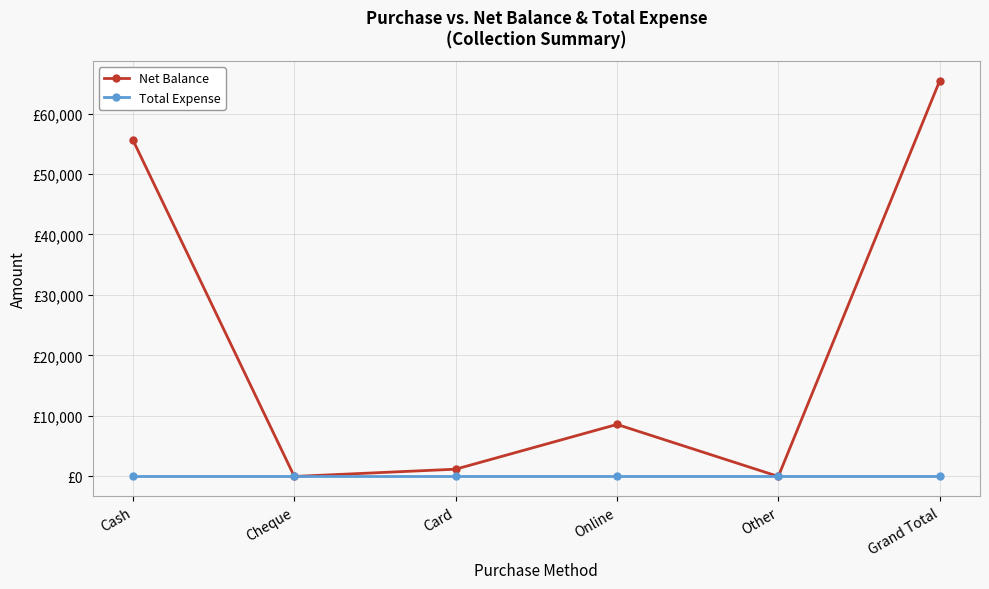

True or false: Net Balance and Total Expense cross at least once.

False